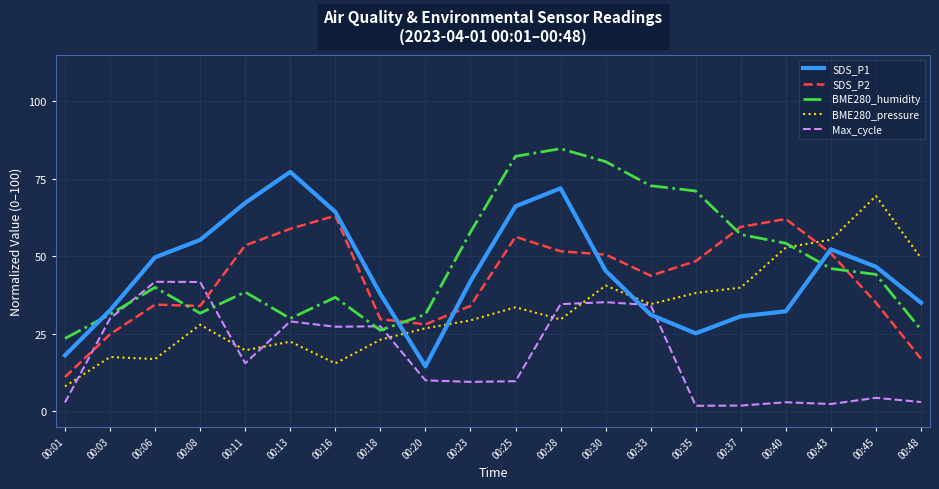

After their last crossing, which series has the higher values: BME280_humidity or SDS_P1?

SDS_P1